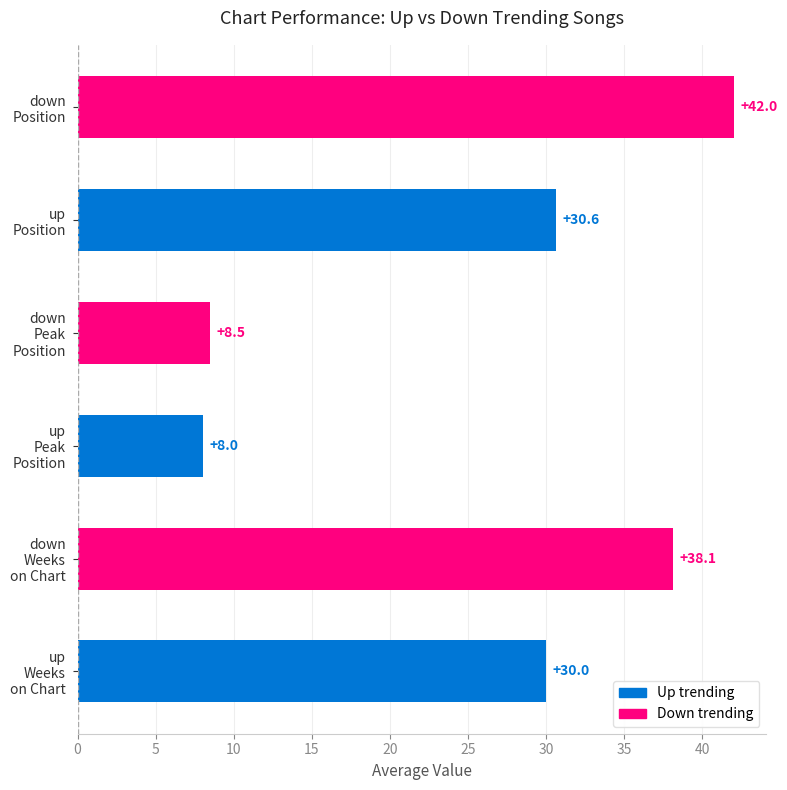

What is the greatest value displayed?

42.0